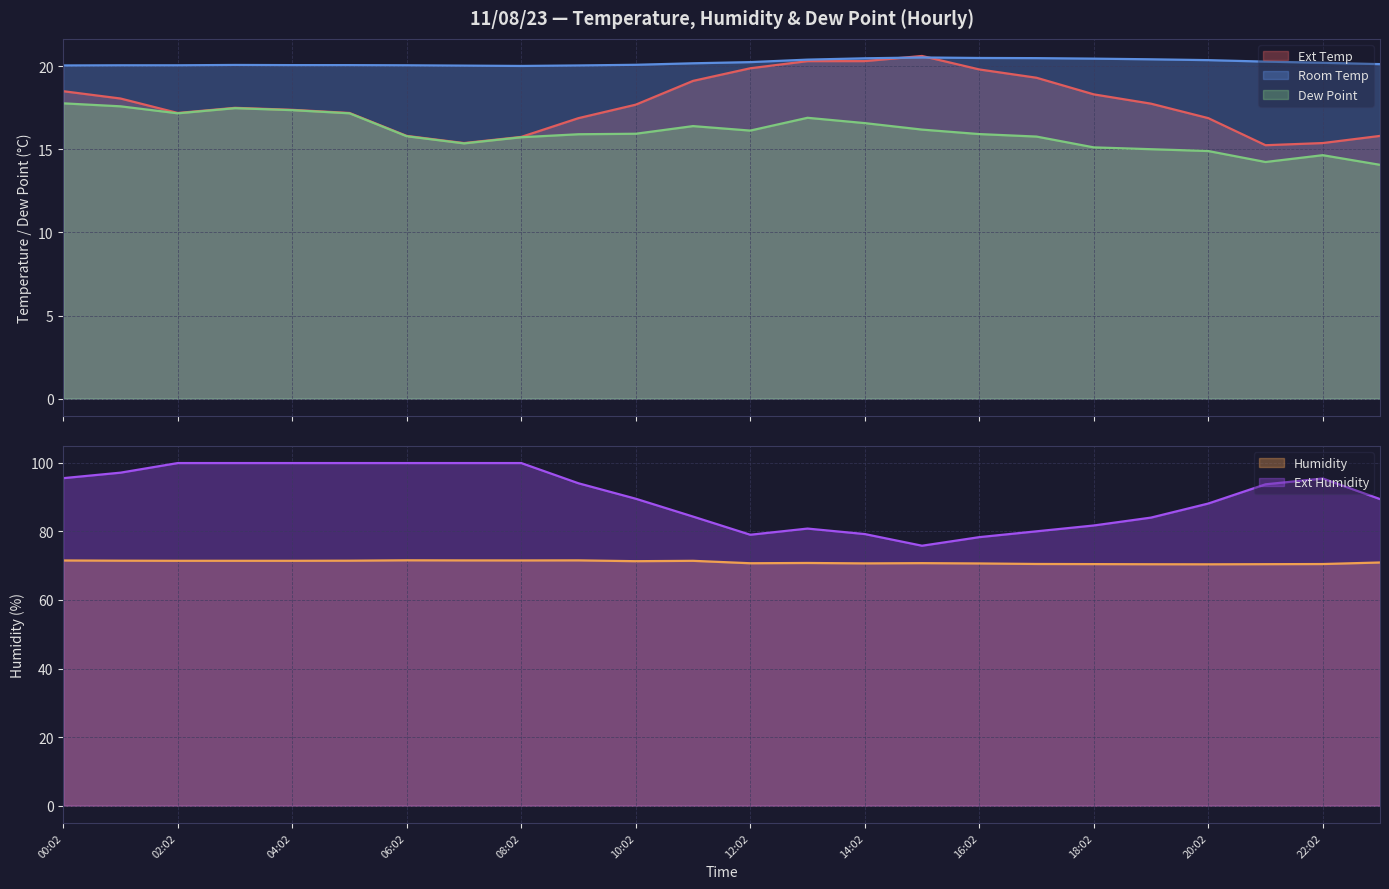

What is the average value of the Ext Temp series?

17.8